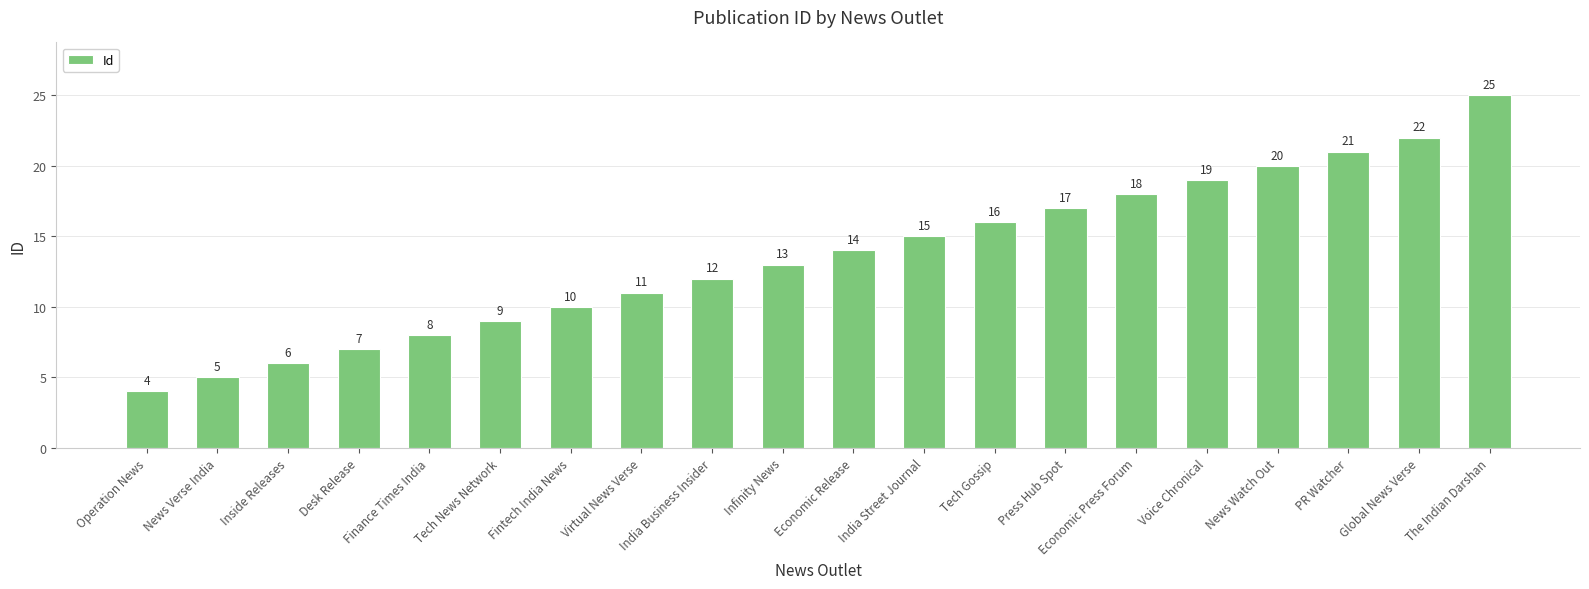

Reading right to left, what are all the values shown in this chart?

The Indian Darshan=25	Global News Verse=22	PR Watcher=21	News Watch Out=20	Voice Chronical=19	Economic Press Forum=18	Press Hub Spot=17	Tech Gossip=16	India Street Journal=15	Economic Release=14	Infinity News=13	India Business Insider=12	Virtual News Verse=11	Fintech India News=10	Tech News Network=9	Finance Times India=8	Desk Release=7	Inside Releases=6	News Verse India=5	Operation News=4